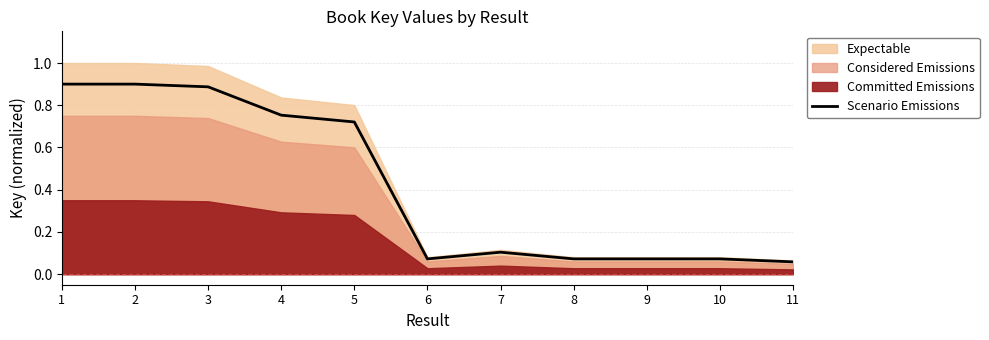

What is the greatest value displayed?

0.9